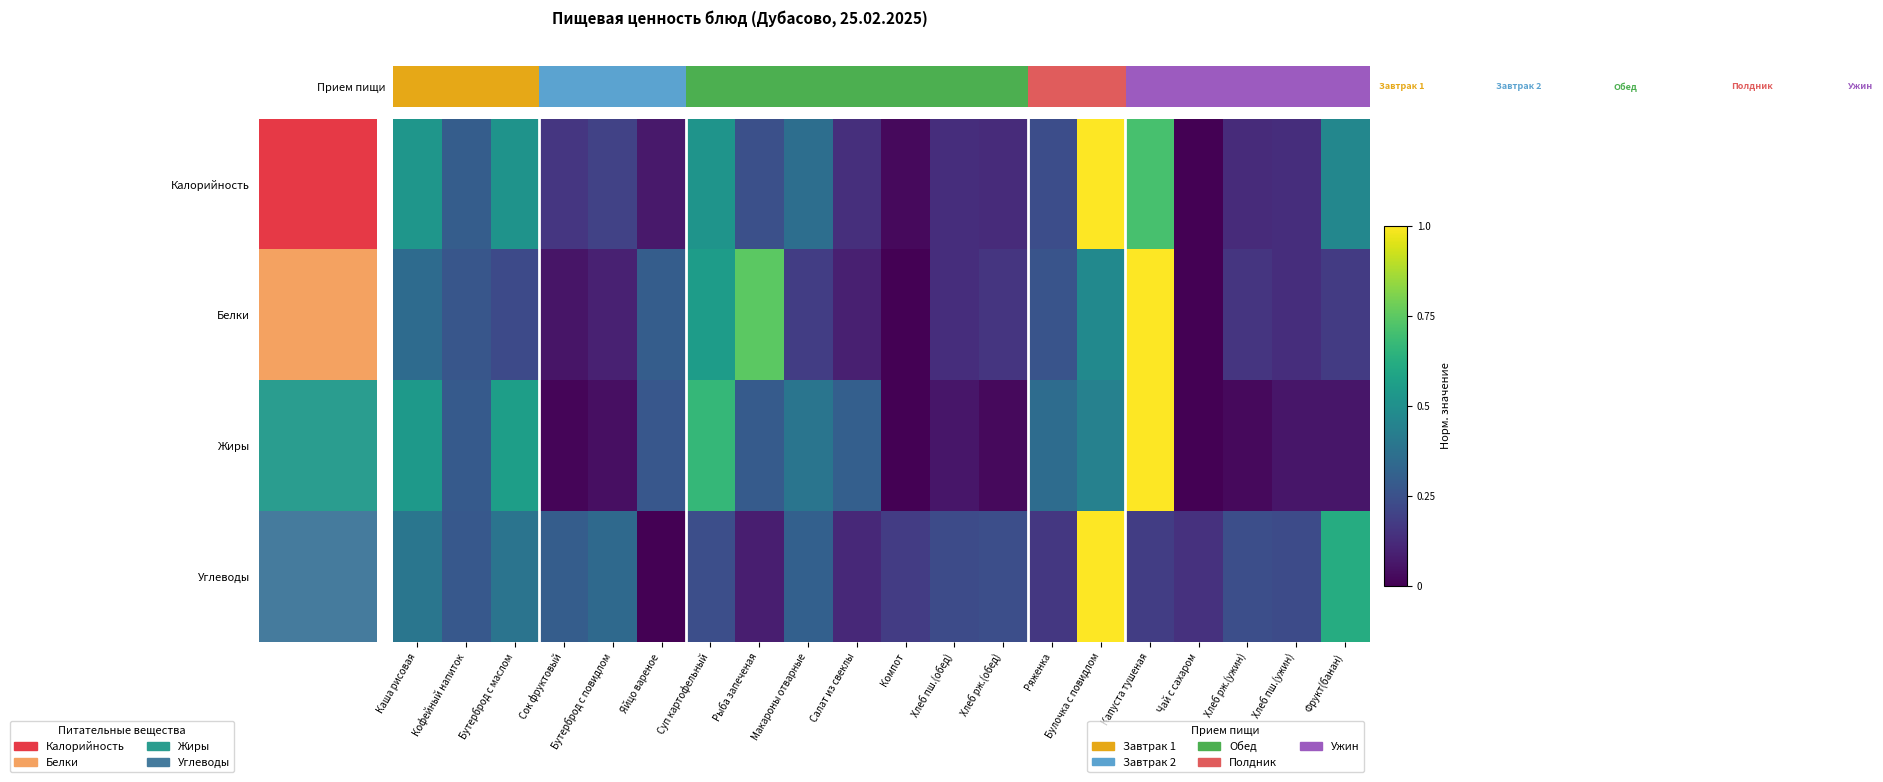

What is the total value across all series at Чай с сахаром?

0.1